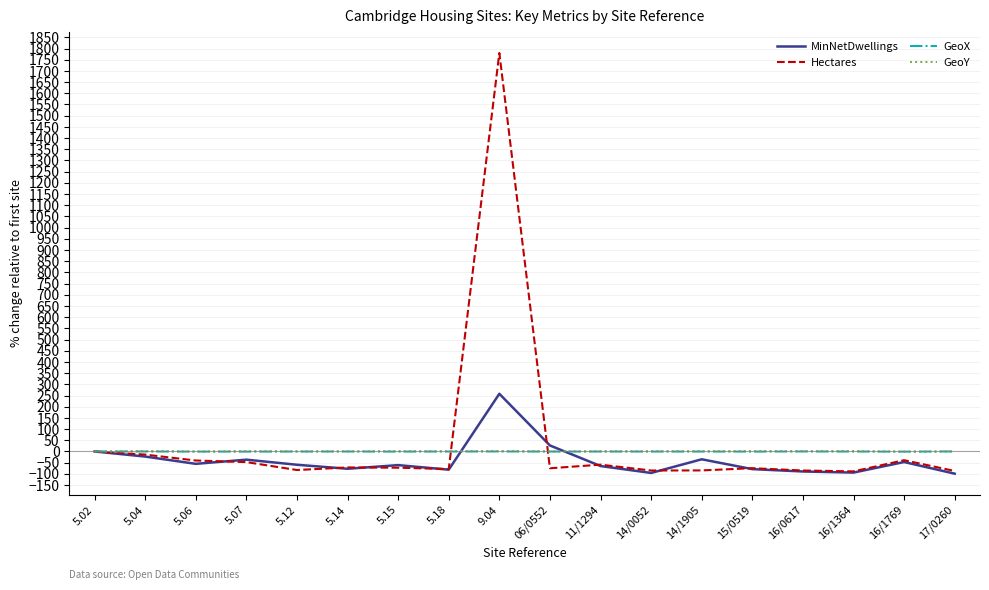

Where is MinNetDwellings nearest to the value 79?

06/0552